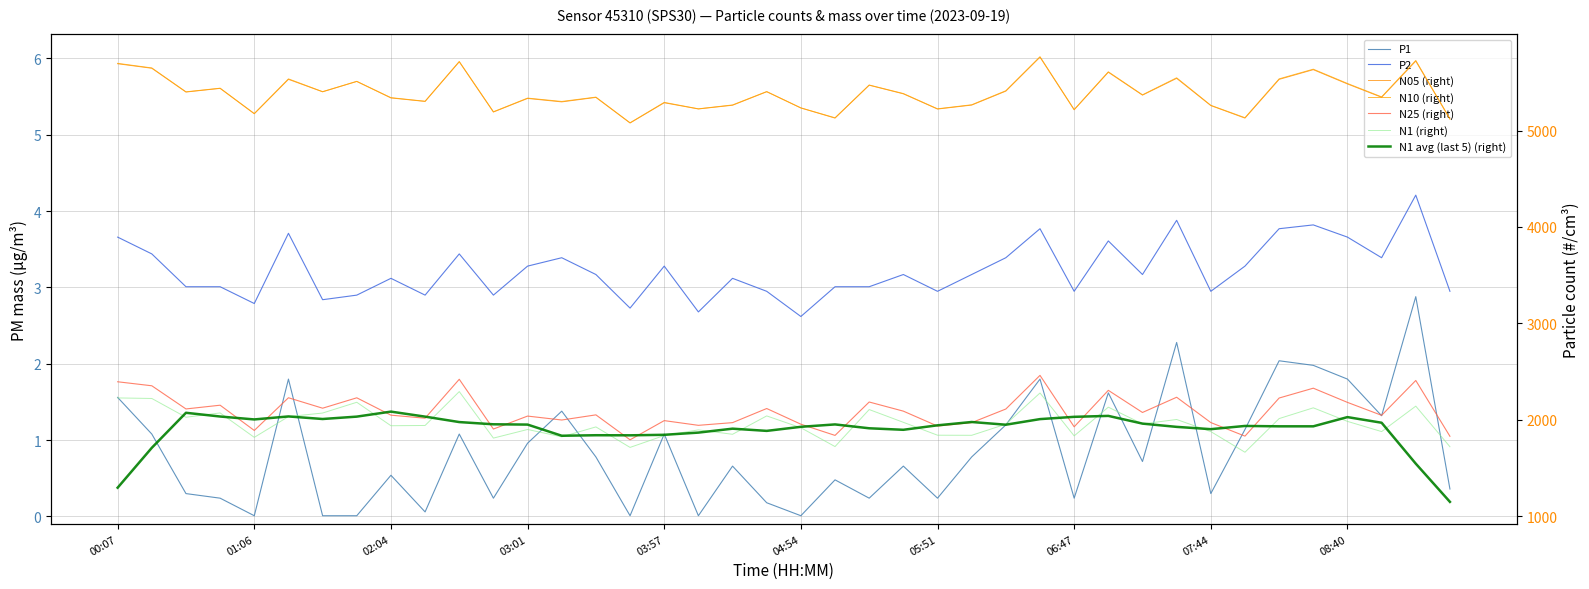

At which category is the sum across all series the highest?

06:33